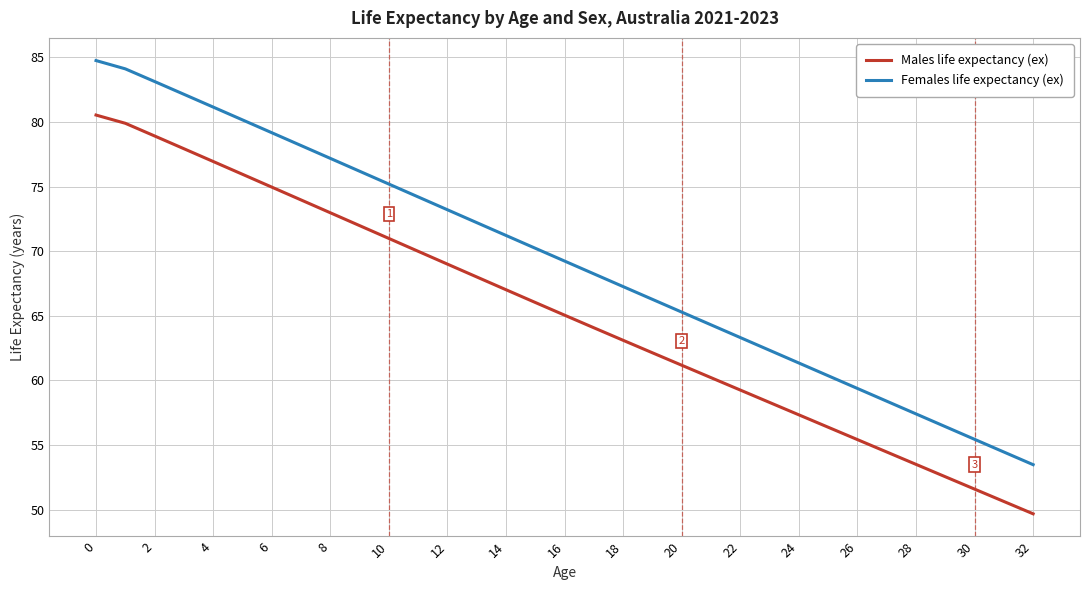

Rank the series by their average value, from lowest to highest.

Males life expectancy (ex), Females life expectancy (ex)